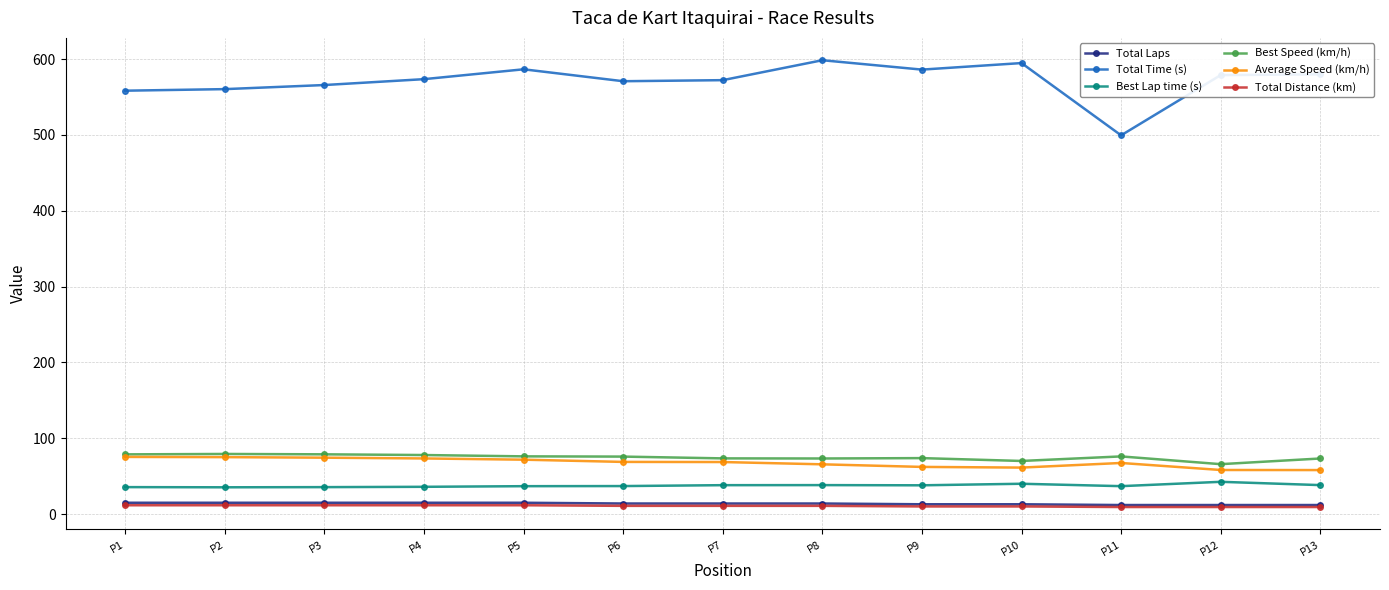

What is the value of the Total Time (s) point at the 10th from the left?

594.8